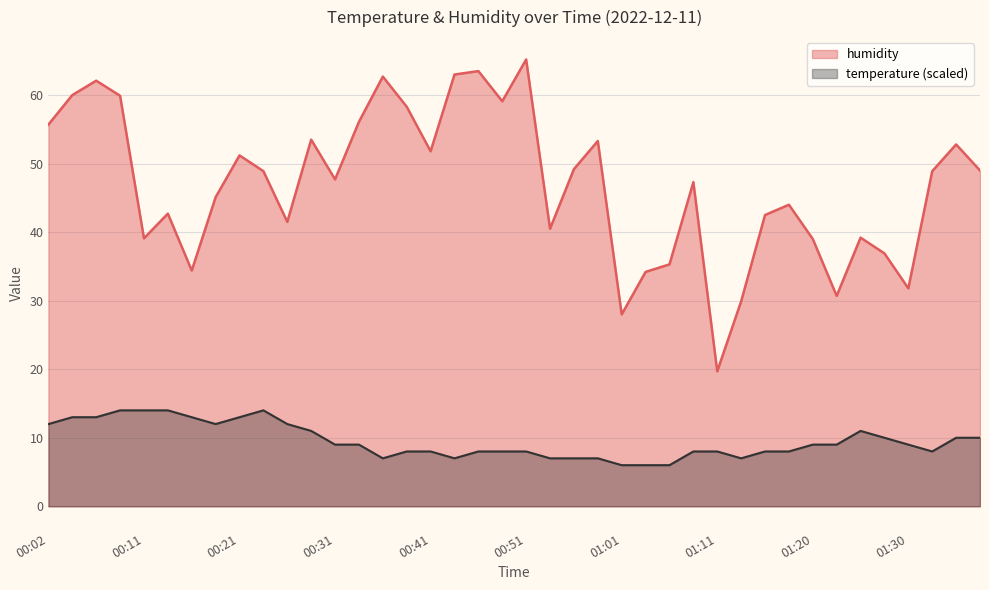

How many lines are shown in the chart?

2